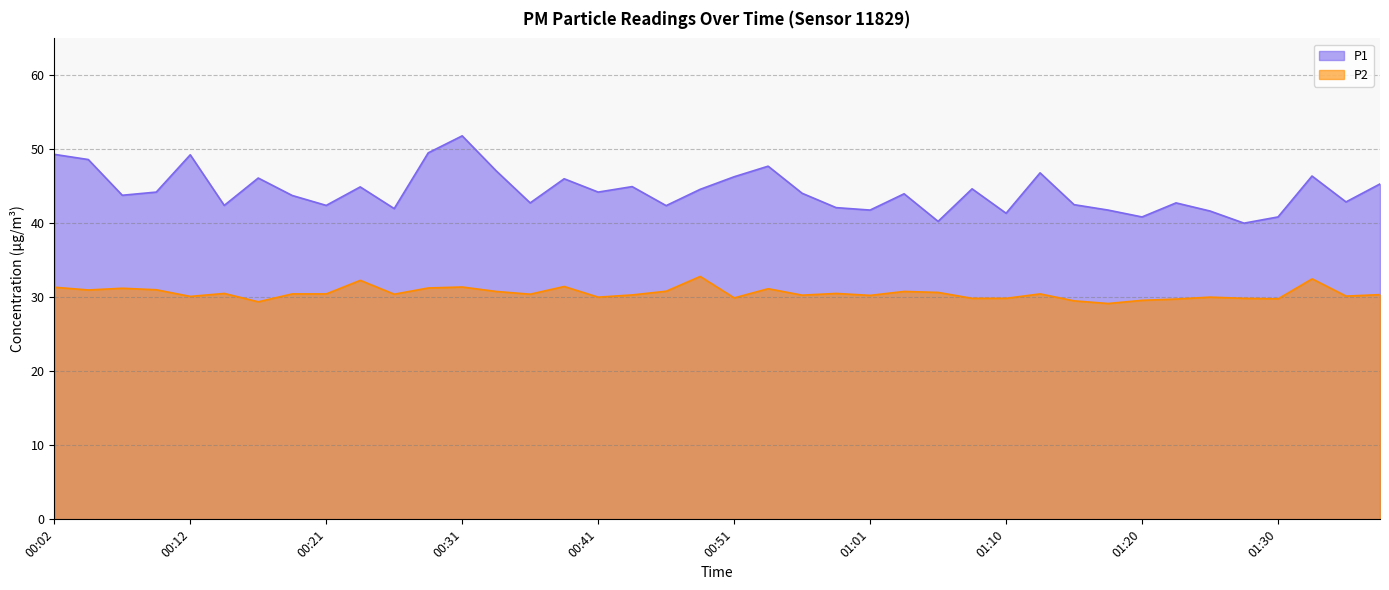

What is the label of the 31st point from the right?

00:24